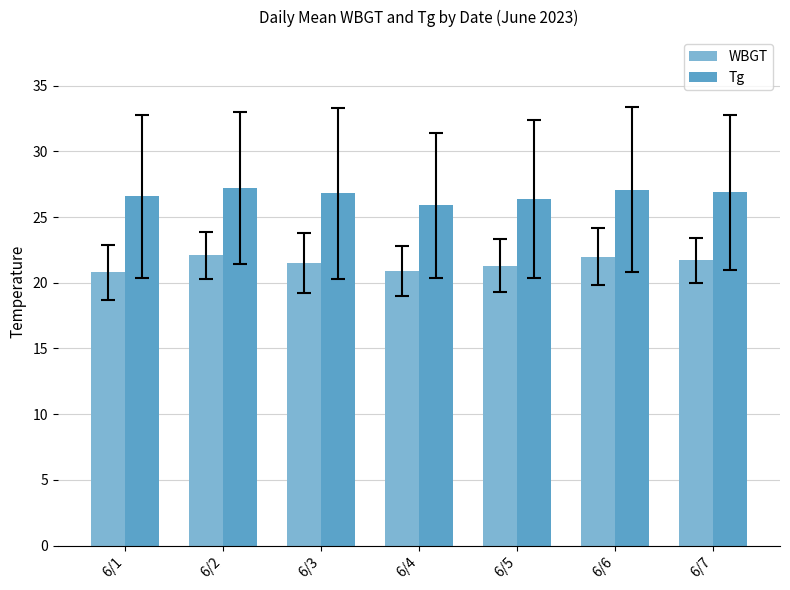

What is the total value across all series at 6/5?

47.7